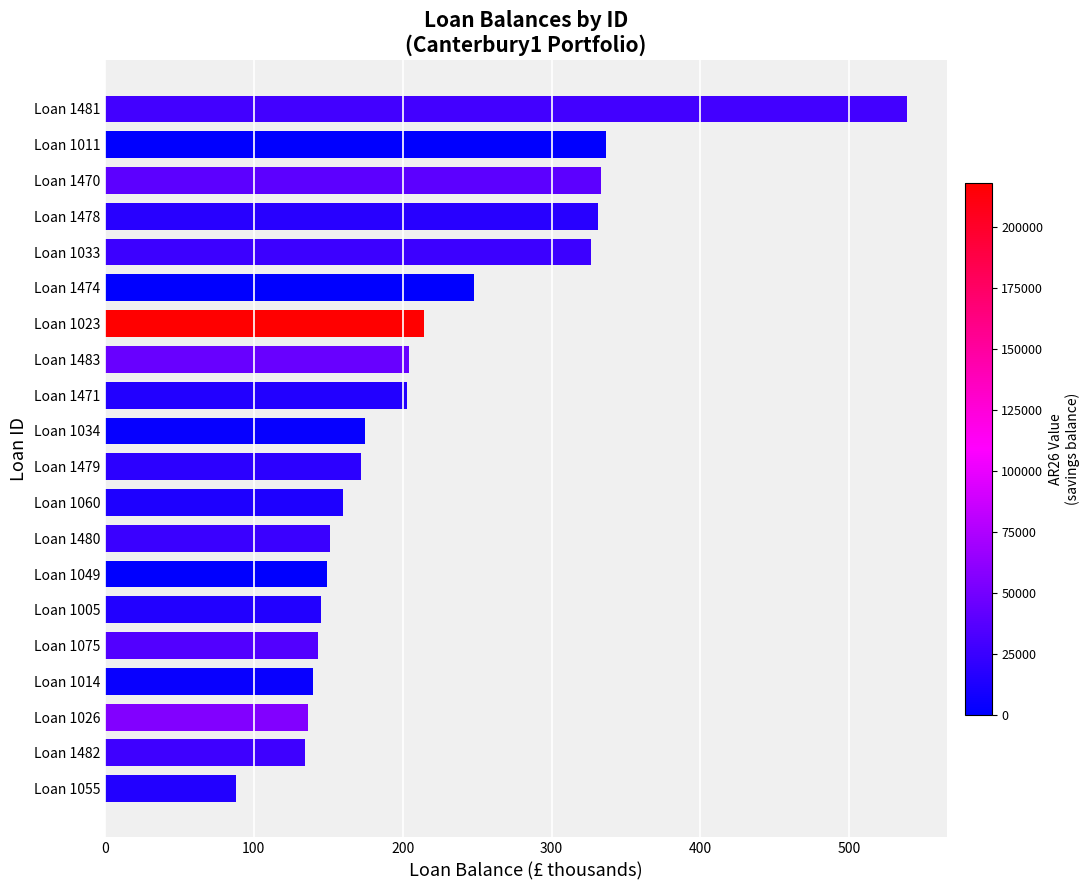

The chart shows a value of 134.6 at Loan 1482. True or false?

True